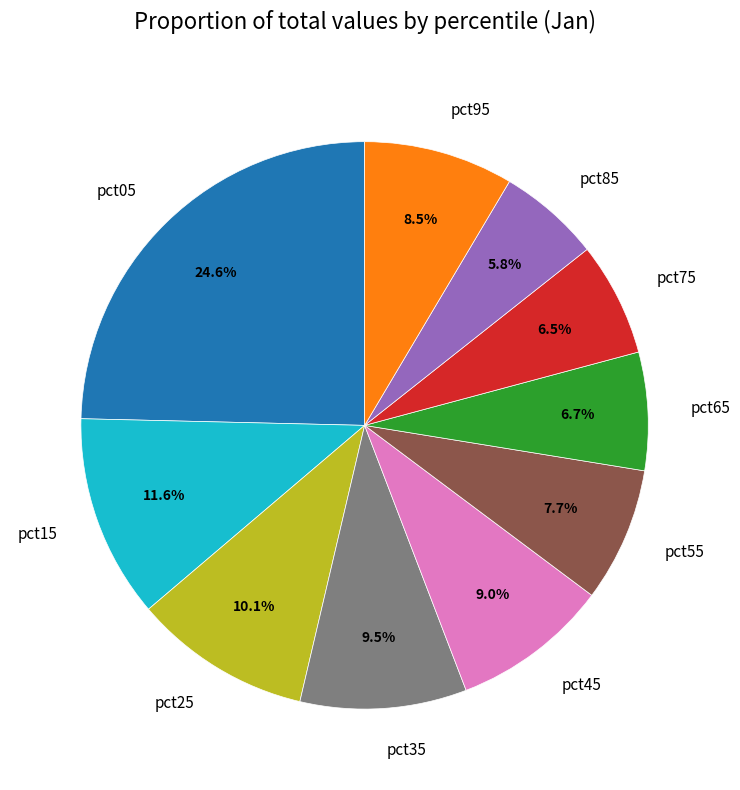

What is the largest slice in the pie chart?

pct05